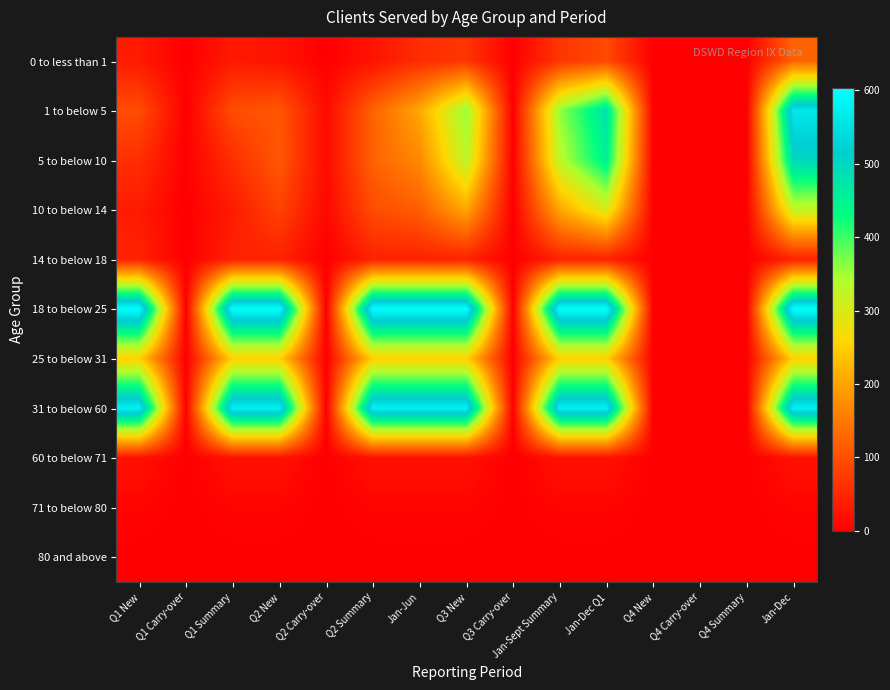

Reading left to right, transcribe all the data shown in this chart.

0 to less than 1: Q1 New=33	Q1 Carry-over=0	Q1 Summary=33	Q2 New=24	Q2 Carry-over=1	Q2 Summary=25	Jan-Jun=57	Q3 New=67	Q3 Carry-over=0	Jan-Sept Summary=67	Jan-Dec Q1=92	Q4 New=0	Q4 Carry-over=0	Q4 Summary=0	Jan-Dec=124
1 to below 5: Q1 New=96	Q1 Carry-over=0	Q1 Summary=96	Q2 New=109	Q2 Carry-over=13	Q2 Summary=122	Jan-Jun=205	Q3 New=358	Q3 Carry-over=0	Jan-Sept Summary=358	Jan-Dec Q1=480	Q4 New=0	Q4 Carry-over=0	Q4 Summary=0	Jan-Dec=563
5 to below 10: Q1 New=59	Q1 Carry-over=0	Q1 Summary=59	Q2 New=110	Q2 Carry-over=13	Q2 Summary=123	Jan-Jun=169	Q3 New=330	Q3 Carry-over=0	Jan-Sept Summary=330	Jan-Dec Q1=453	Q4 New=0	Q4 Carry-over=0	Q4 Summary=0	Jan-Dec=499
10 to below 14: Q1 New=34	Q1 Carry-over=0	Q1 Summary=34	Q2 New=84	Q2 Carry-over=11	Q2 Summary=95	Jan-Jun=118	Q3 New=204	Q3 Carry-over=0	Jan-Sept Summary=204	Jan-Dec Q1=299	Q4 New=0	Q4 Carry-over=0	Q4 Summary=0	Jan-Dec=322
14 to below 18: Q1 New=43	Q1 Carry-over=0	Q1 Summary=43	Q2 New=43	Q2 Carry-over=0	Q2 Summary=43	Jan-Jun=43	Q3 New=43	Q3 Carry-over=0	Jan-Sept Summary=43	Jan-Dec Q1=43	Q4 New=0	Q4 Carry-over=0	Q4 Summary=0	Jan-Dec=43
18 to below 25: Q1 New=603	Q1 Carry-over=0	Q1 Summary=603	Q2 New=603	Q2 Carry-over=0	Q2 Summary=603	Jan-Jun=603	Q3 New=603	Q3 Carry-over=0	Jan-Sept Summary=603	Jan-Dec Q1=603	Q4 New=0	Q4 Carry-over=0	Q4 Summary=0	Jan-Dec=603
25 to below 31: Q1 New=252	Q1 Carry-over=0	Q1 Summary=252	Q2 New=252	Q2 Carry-over=0	Q2 Summary=252	Jan-Jun=252	Q3 New=252	Q3 Carry-over=0	Jan-Sept Summary=252	Jan-Dec Q1=252	Q4 New=0	Q4 Carry-over=0	Q4 Summary=0	Jan-Dec=252
31 to below 60: Q1 New=578	Q1 Carry-over=0	Q1 Summary=578	Q2 New=578	Q2 Carry-over=0	Q2 Summary=578	Jan-Jun=578	Q3 New=578	Q3 Carry-over=0	Jan-Sept Summary=578	Jan-Dec Q1=578	Q4 New=0	Q4 Carry-over=0	Q4 Summary=0	Jan-Dec=578
60 to below 71: Q1 New=23	Q1 Carry-over=0	Q1 Summary=23	Q2 New=23	Q2 Carry-over=0	Q2 Summary=23	Jan-Jun=23	Q3 New=23	Q3 Carry-over=0	Jan-Sept Summary=23	Jan-Dec Q1=23	Q4 New=0	Q4 Carry-over=0	Q4 Summary=0	Jan-Dec=23
71 to below 80: Q1 New=7	Q1 Carry-over=0	Q1 Summary=7	Q2 New=7	Q2 Carry-over=0	Q2 Summary=7	Jan-Jun=7	Q3 New=7	Q3 Carry-over=0	Jan-Sept Summary=7	Jan-Dec Q1=7	Q4 New=0	Q4 Carry-over=0	Q4 Summary=0	Jan-Dec=7
80 and above: Q1 New=0	Q1 Carry-over=0	Q1 Summary=0	Q2 New=0	Q2 Carry-over=0	Q2 Summary=0	Jan-Jun=0	Q3 New=0	Q3 Carry-over=0	Jan-Sept Summary=0	Jan-Dec Q1=0	Q4 New=0	Q4 Carry-over=0	Q4 Summary=0	Jan-Dec=0